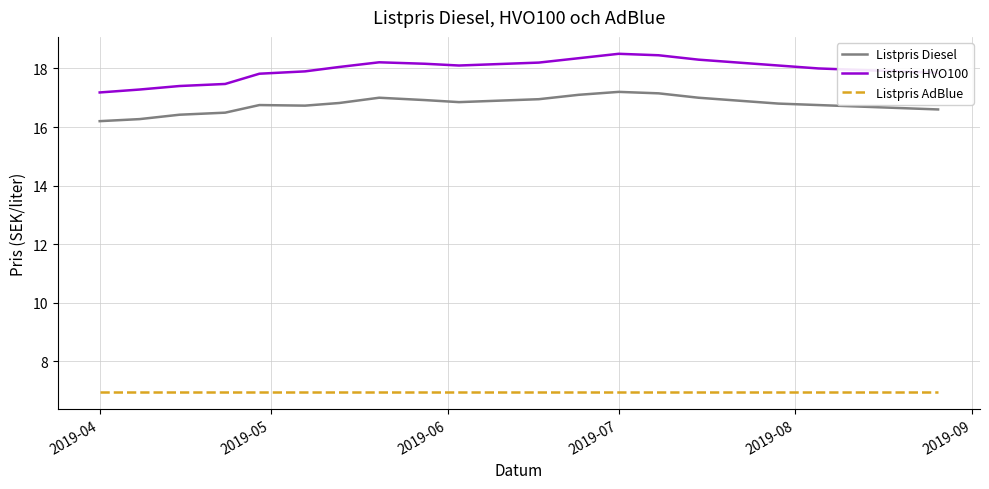

List the series in order of their peak value, highest first.

Listpris HVO100, Listpris Diesel, Listpris AdBlue